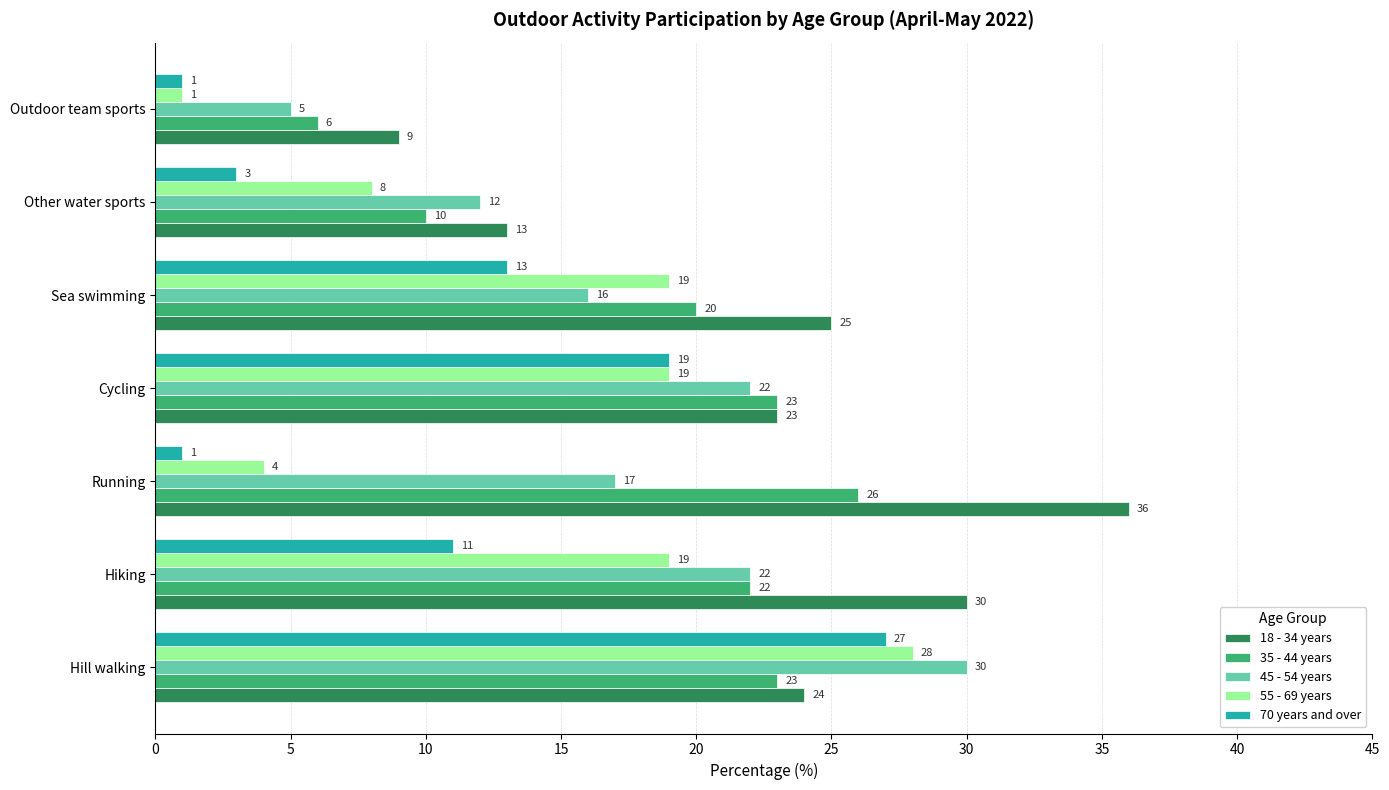

At which label is 70 years and over closest to 14?

Sea swimming